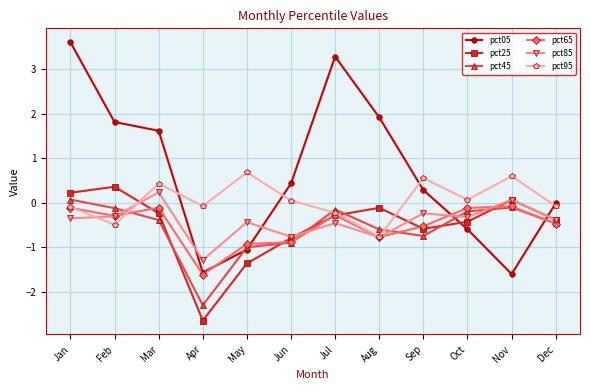

True or false: pct85 has more than 0 interior local peaks.

True